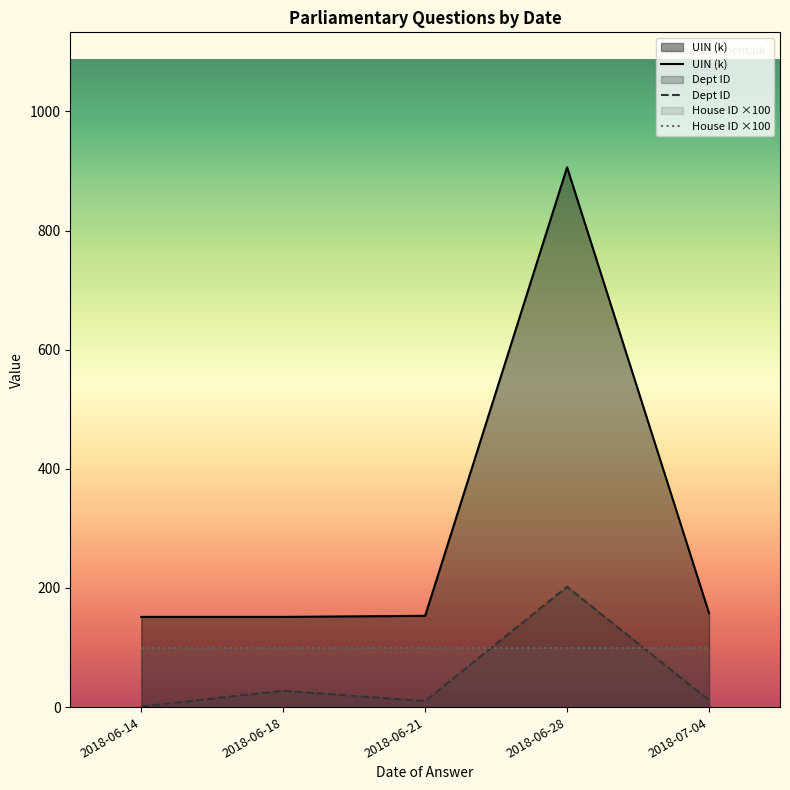

True or false: UIN (k) has more than 0 points higher than both neighbors.

True